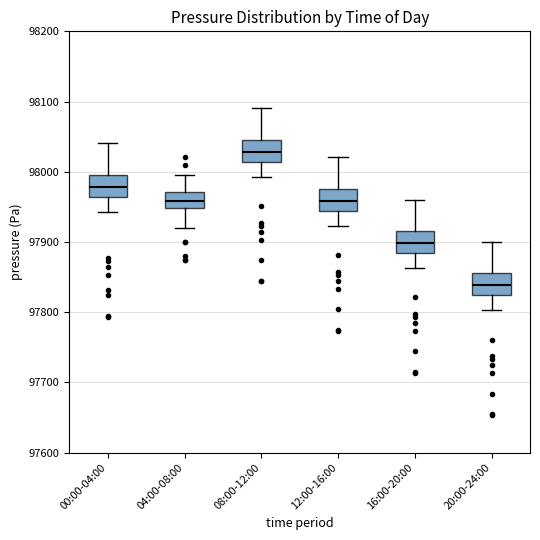

Reading left to right, transcribe this box plot: for each box, give where its median line is, the range the box spans, and where its two whiskers end, as read against the y-axis. The values are not printed on the chart, so give them approximately, as read against the axis.

00:00-04:00: median 97980, box 97960 to 98000, whiskers 97940 to 98040
04:00-08:00: median 97960, box 97950 to 97970, whiskers 97920 to 98000
08:00-12:00: median 98030, box 98010 to 98050, whiskers 97990 to 98090
12:00-16:00: median 97960, box 97940 to 97980, whiskers 97920 to 98020
16:00-20:00: median 97900, box 97880 to 97920, whiskers 97860 to 97960
20:00-24:00: median 97840, box 97820 to 97860, whiskers 97800 to 97900